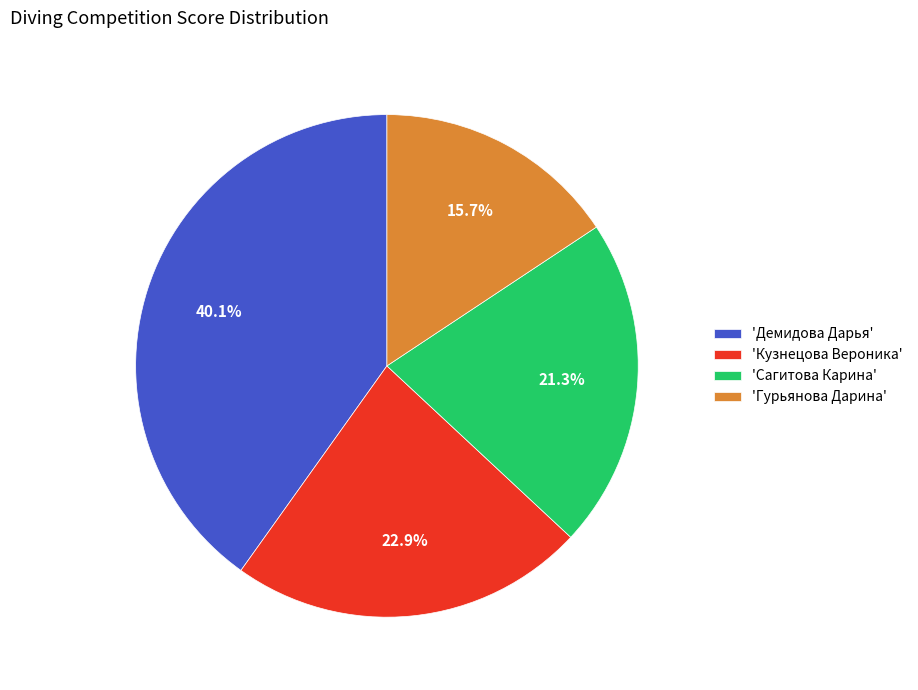

Which category has the biggest portion of the pie?

'Демидова Дарья'